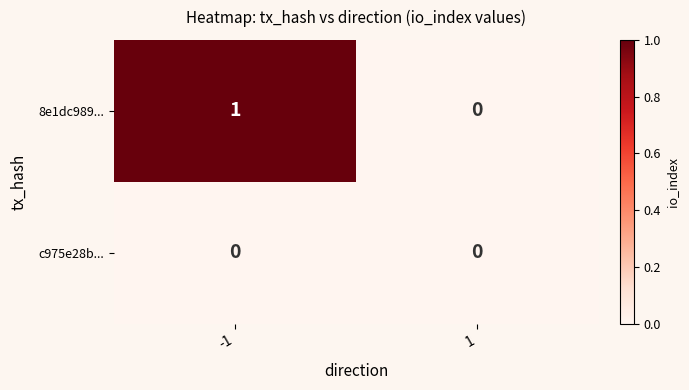

Reading left to right, extract all data points from this chart.

8e1dc989...: -1=1	1=0
c975e28b...: -1=0	1=0